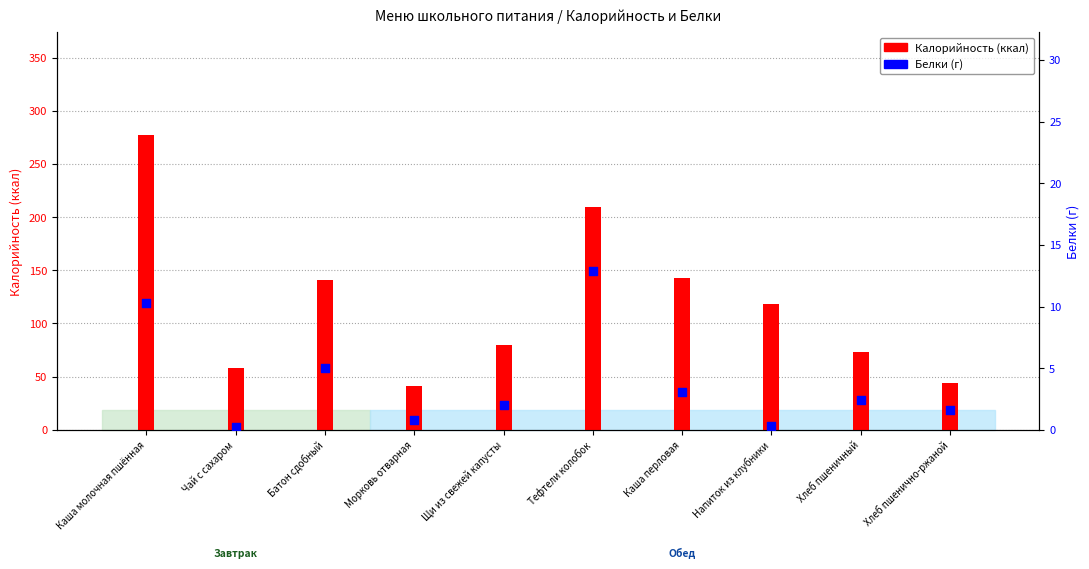

Which series has the largest total across all categories?

Калорийность